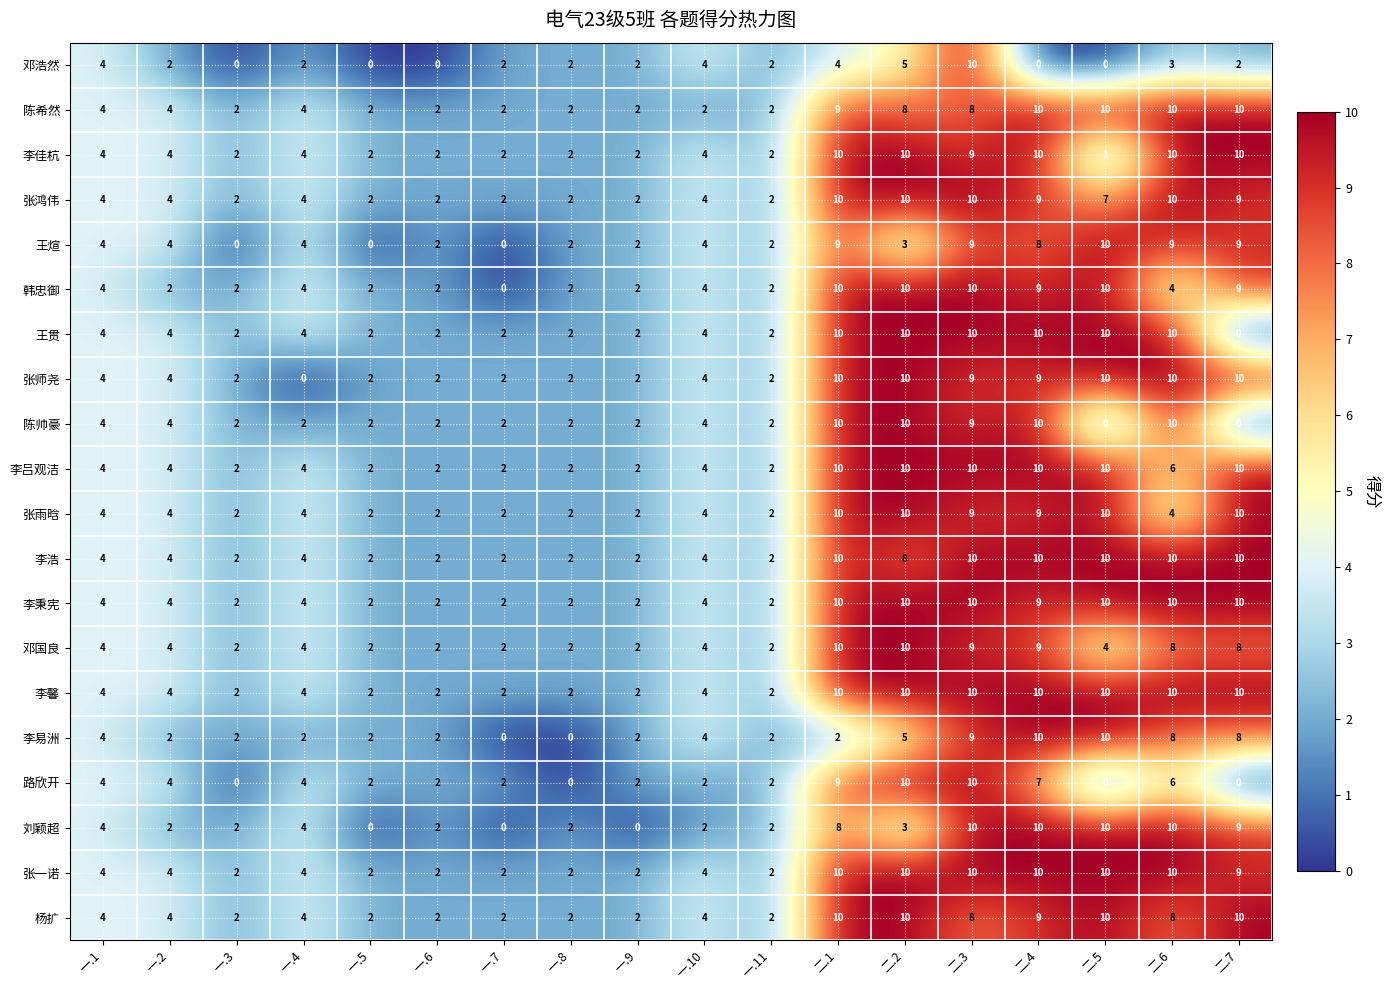

Where is 李易洲 nearest to the value 5?

二.2